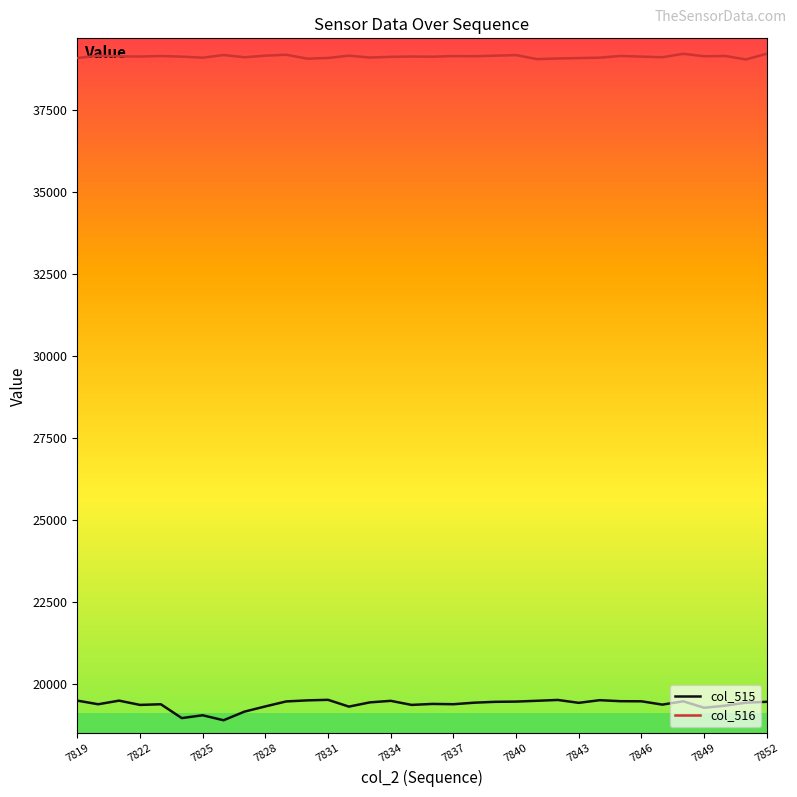

True or false: col_516 and col_515 intersect in this chart.

False